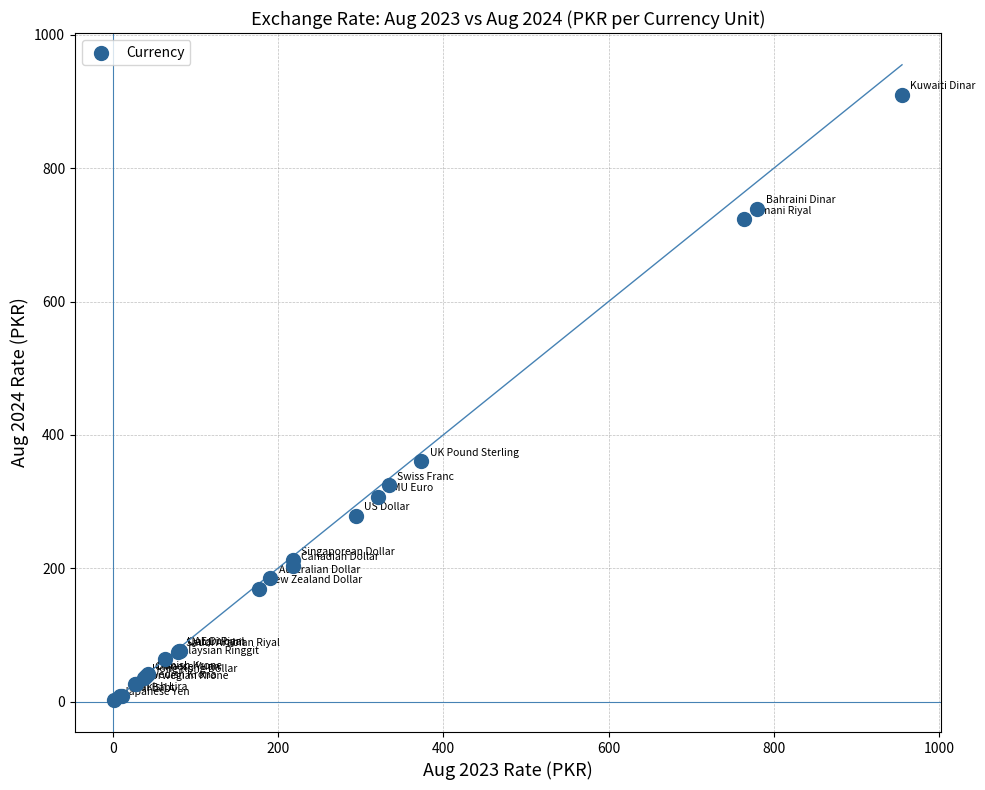

What Y value in the scatter plot is closest to 456?

360.2